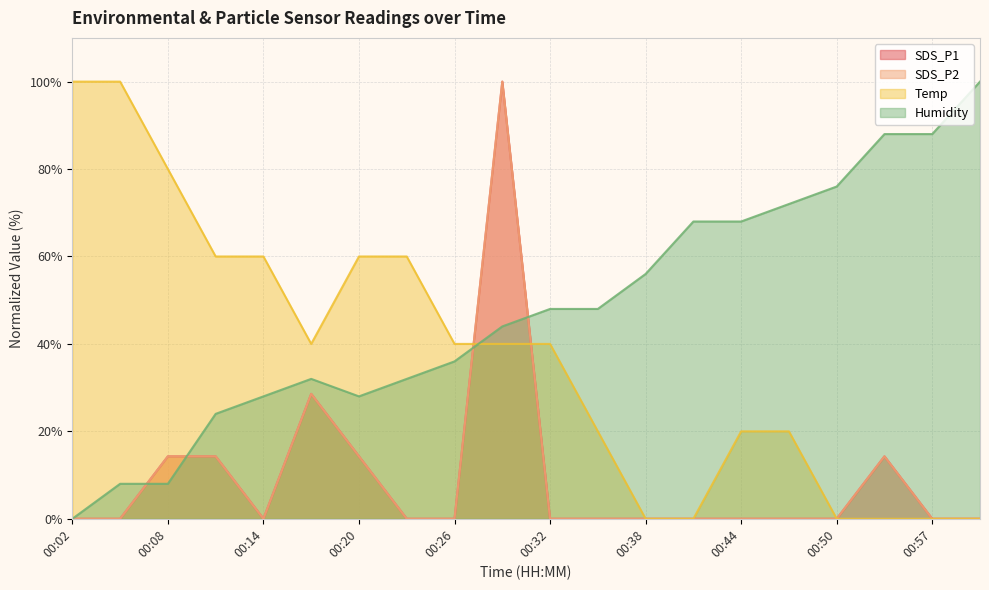

Which series changed the most between 00:14 and 00:26?

Temp